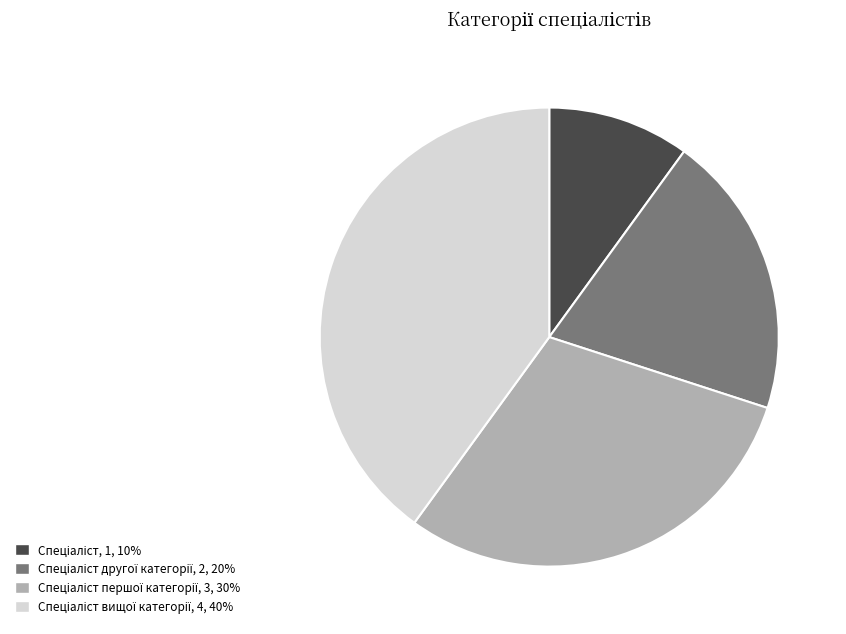

Does any single category account for the majority?

No